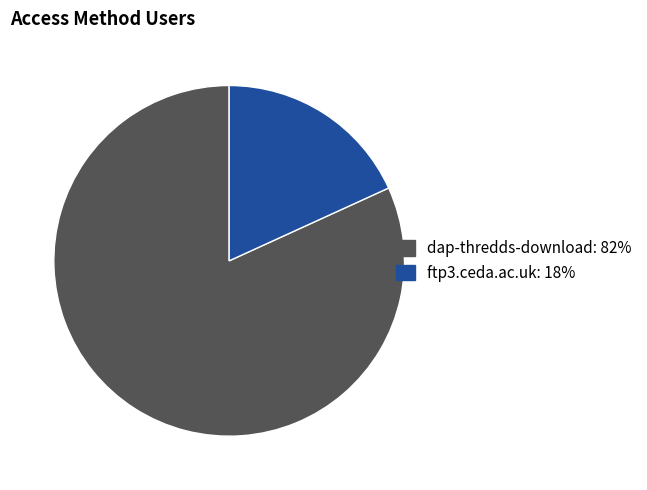

The ftp3.ceda.ac.uk slice represents 18% of the pie. True or false?

True